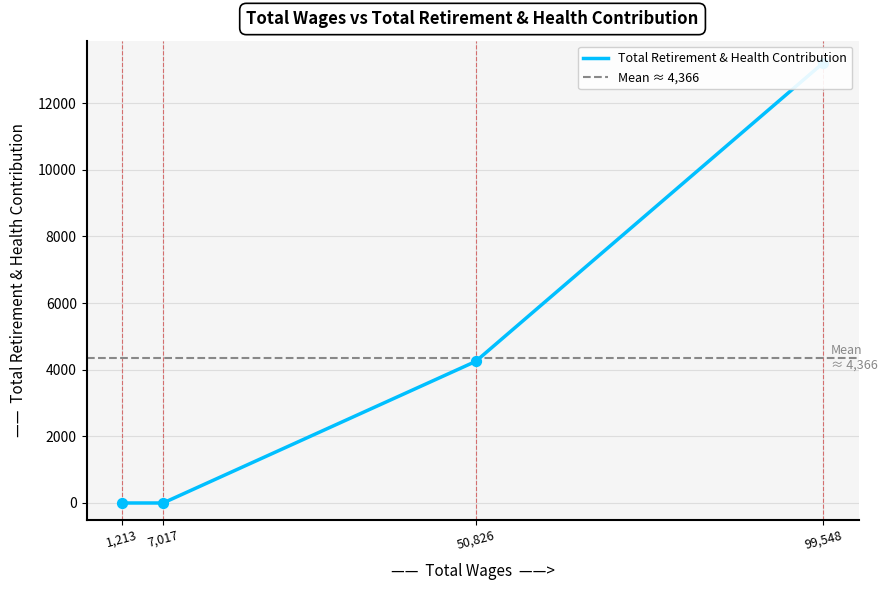

Between 7017 and 1213, which is larger?

7017